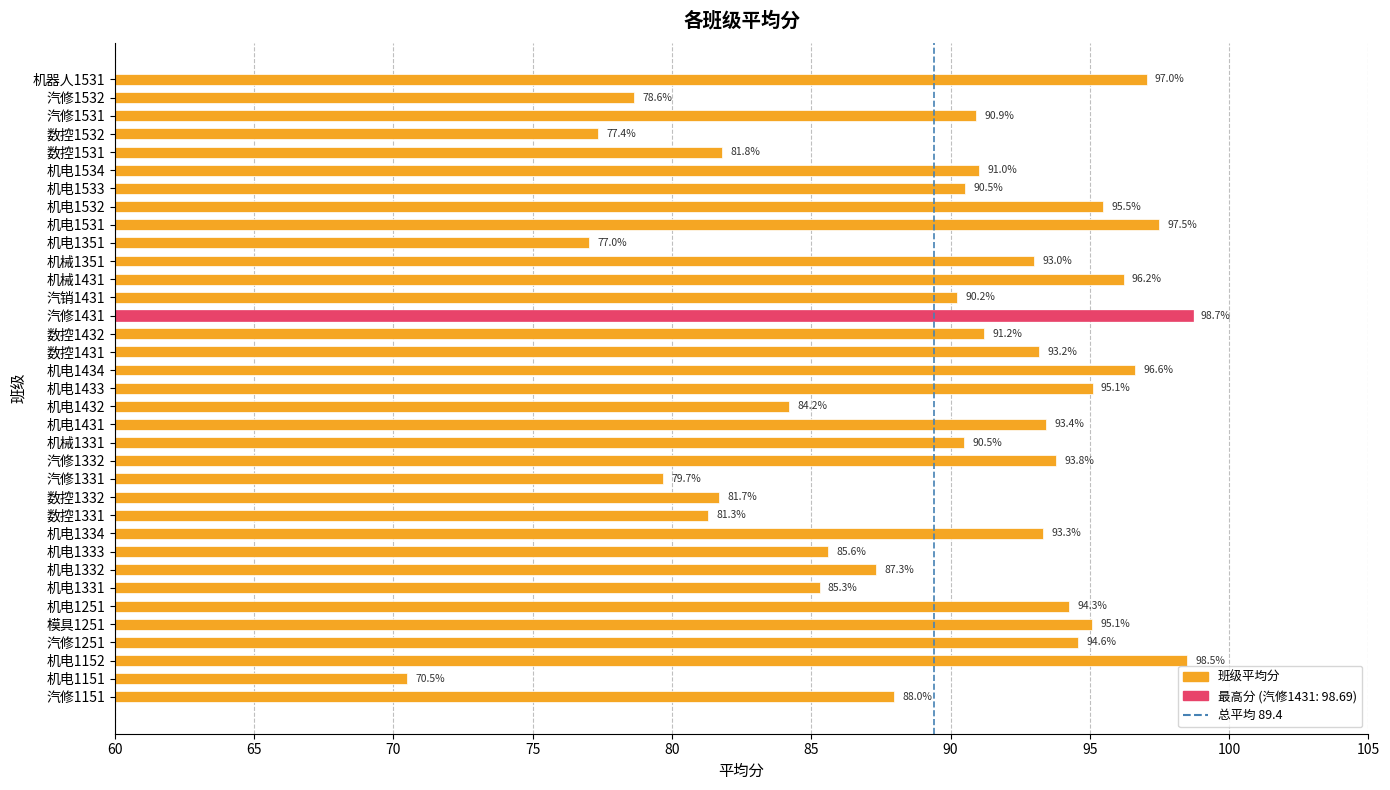

Which has a higher value, 汽修1431 or 机电1433?

汽修1431